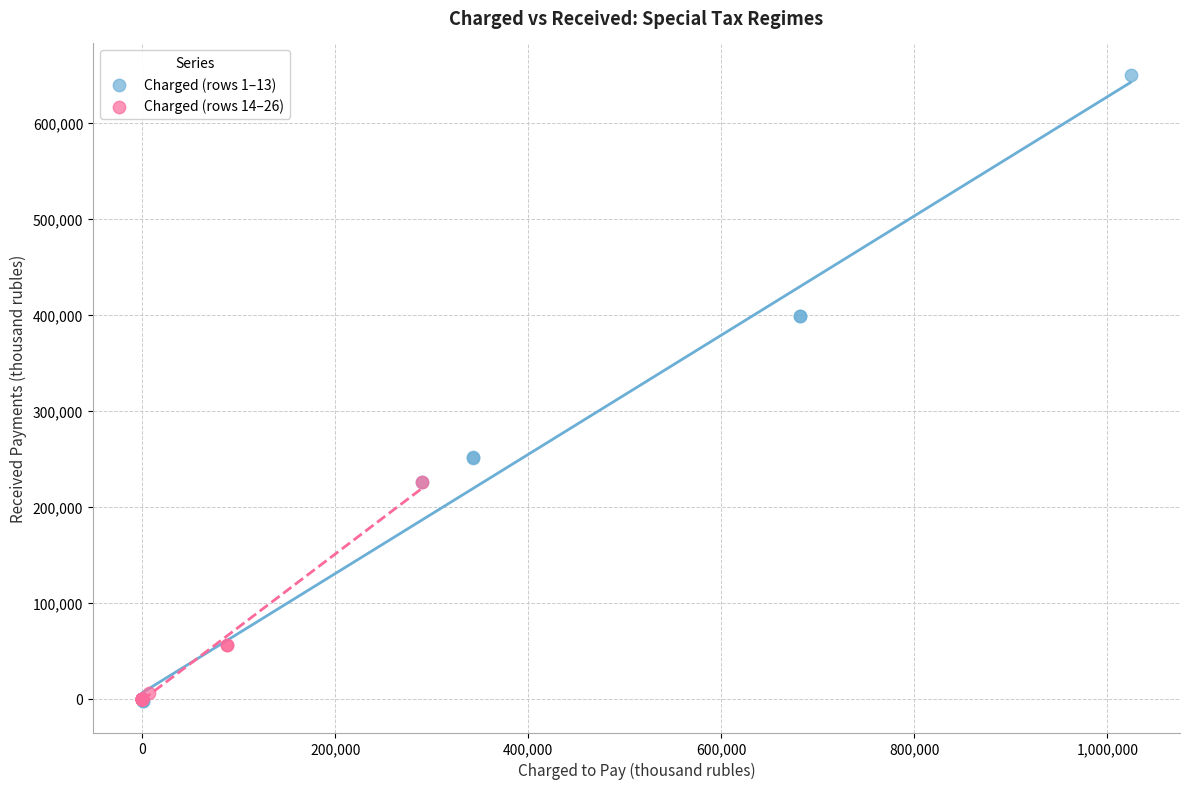

Which series reaches the maximum Y coordinate?

Charged (rows 1–13)